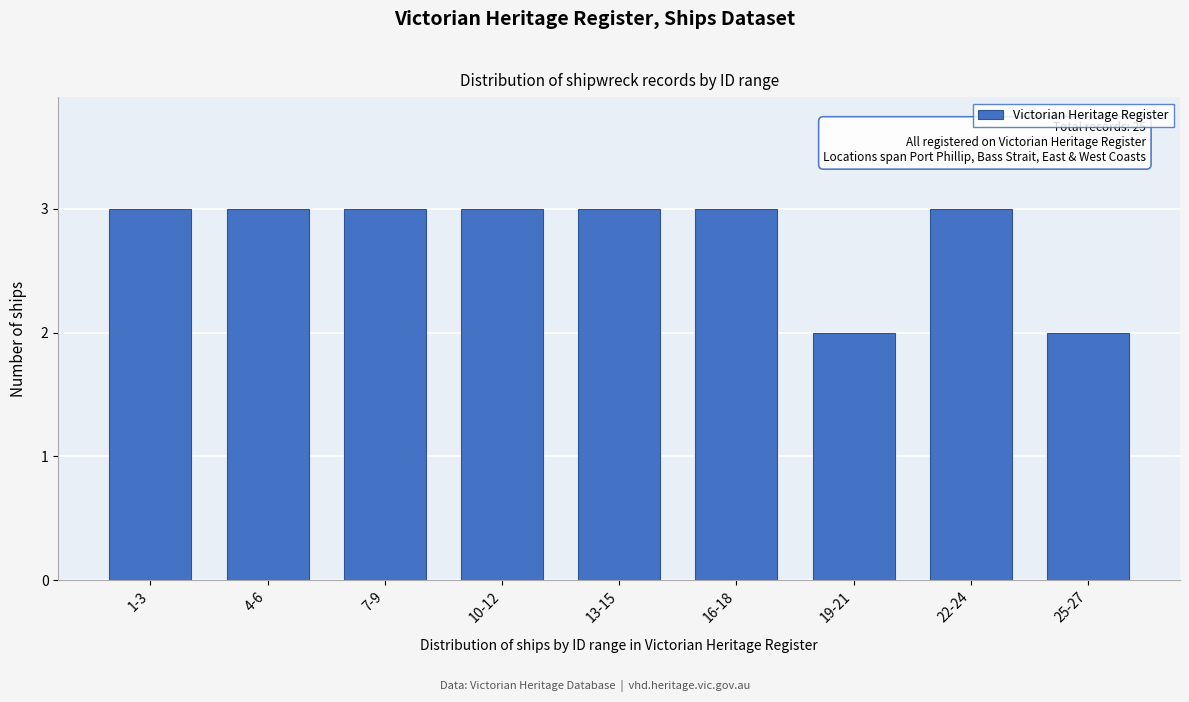

Reading left to right, what are all the values shown in this chart?

1-3=3	4-6=3	7-9=3	10-12=3	13-15=3	16-18=3	19-21=2	22-24=3	25-27=2